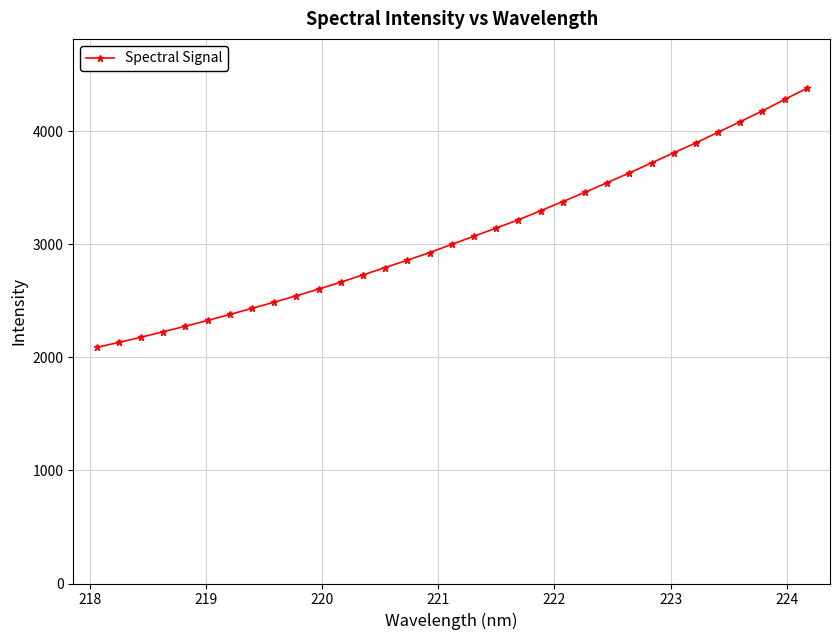

What is the maximum value shown in the chart?

4380.0